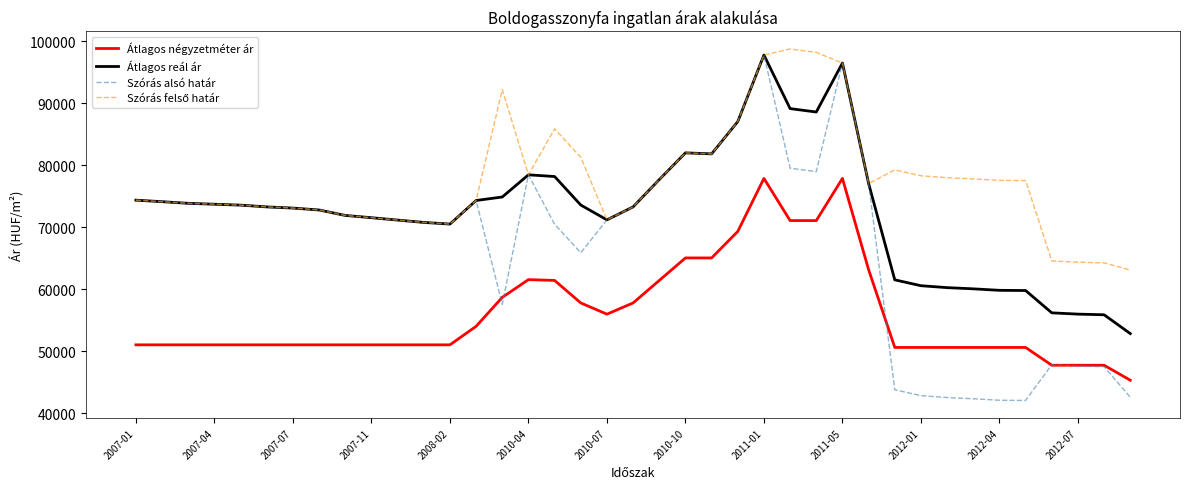

True or false: Átlagos négyzetméter ár and Átlagos reál ár cross at least once.

False